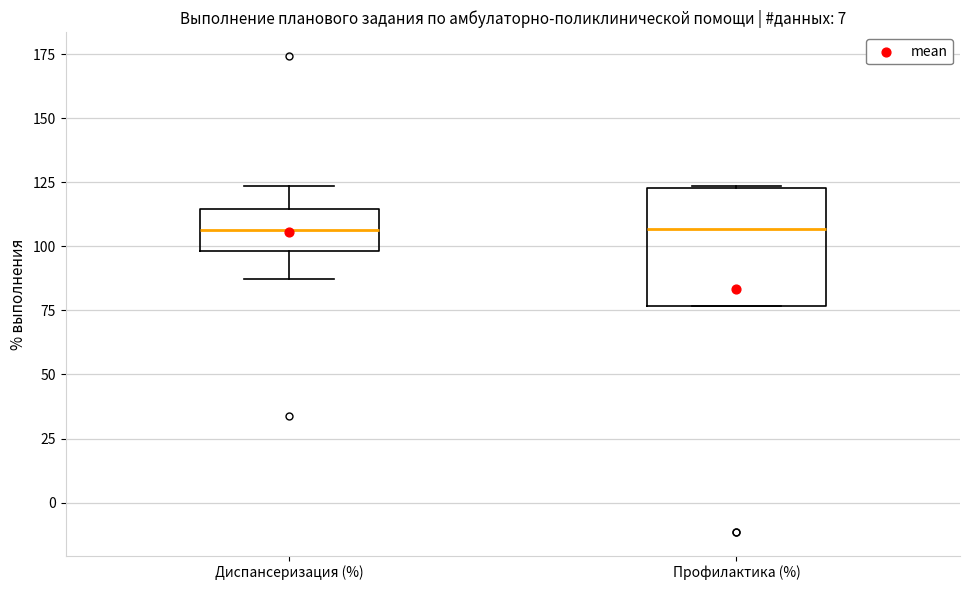

Which box is the tallest, from its lower edge to its upper edge?

Профилактика (%)